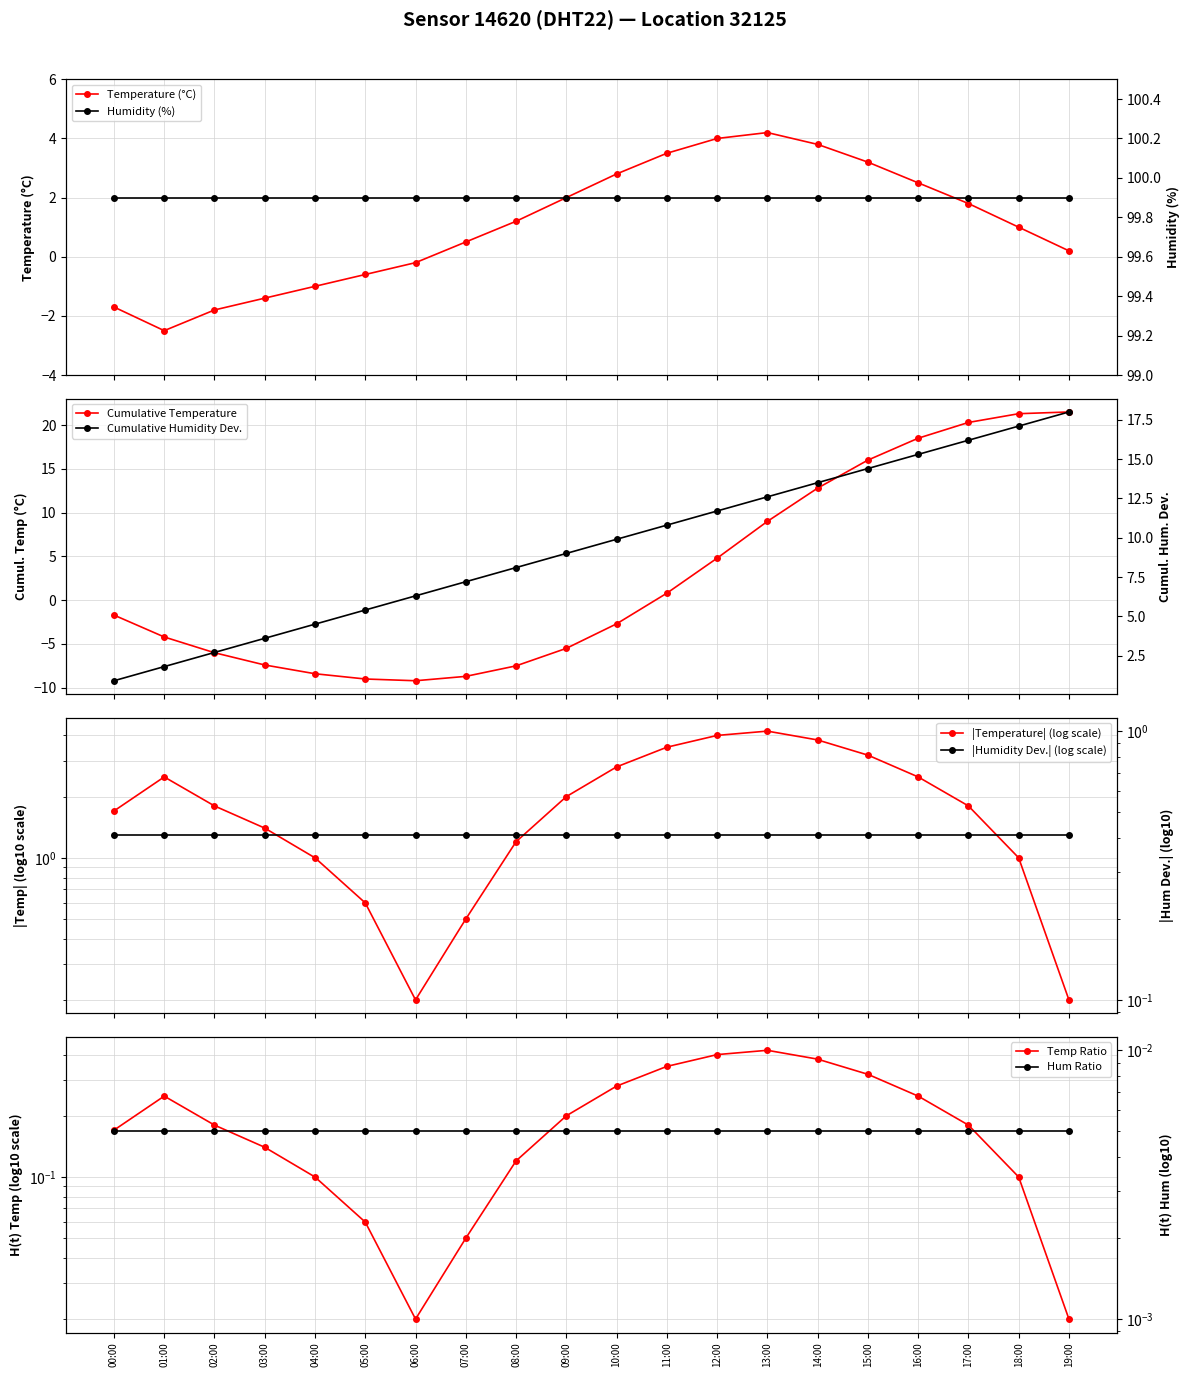

What is the sum of the values at 15:00 and 05:00?

2.6